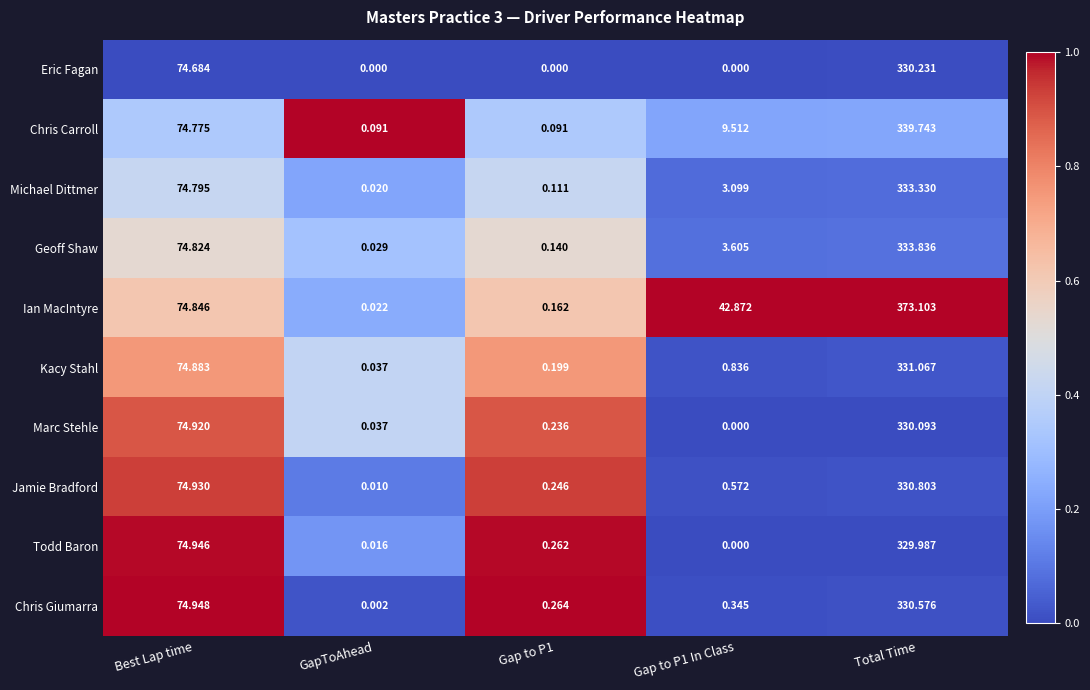

List the series in order of their peak value, lowest first.

Todd Baron, Marc Stehle, Eric Fagan, Chris Giumarra, Jamie Bradford, Kacy Stahl, Michael Dittmer, Geoff Shaw, Chris Carroll, Ian MacIntyre